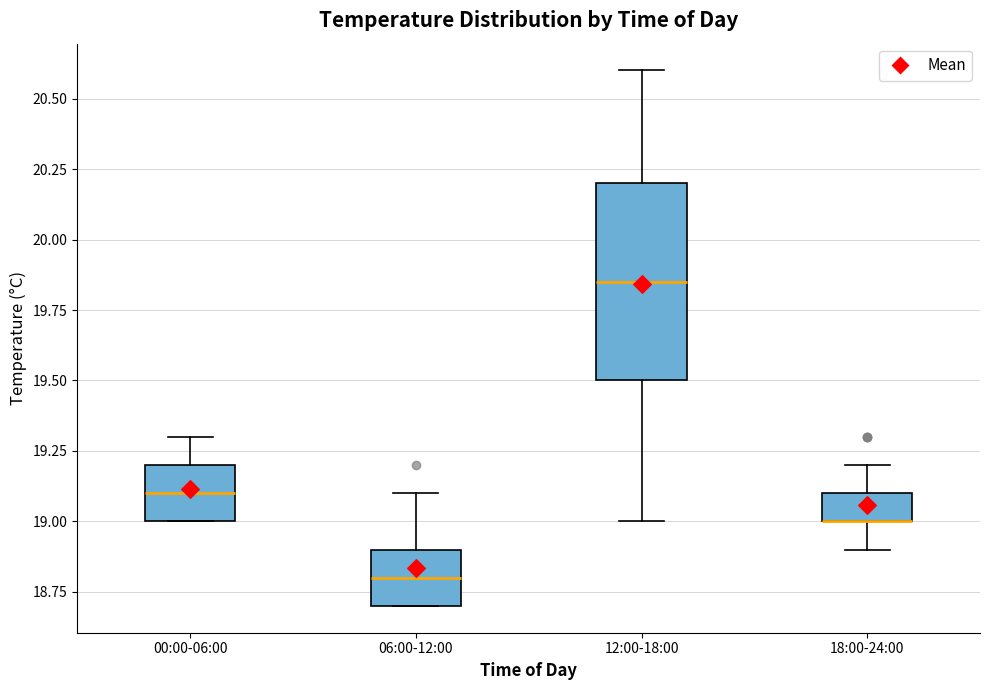

Which box is the tallest, from its lower edge to its upper edge?

12:00-18:00